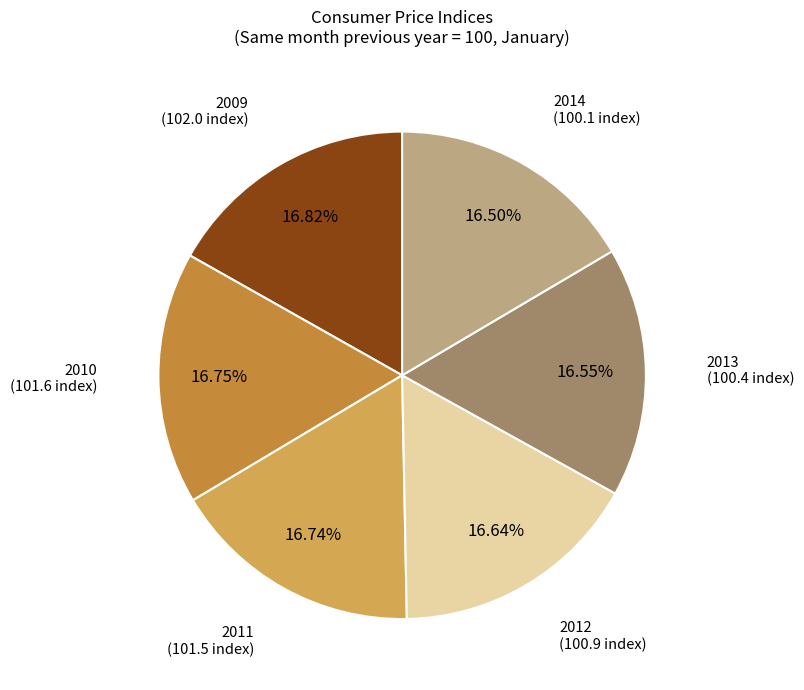

How many slices are in this pie chart?

6